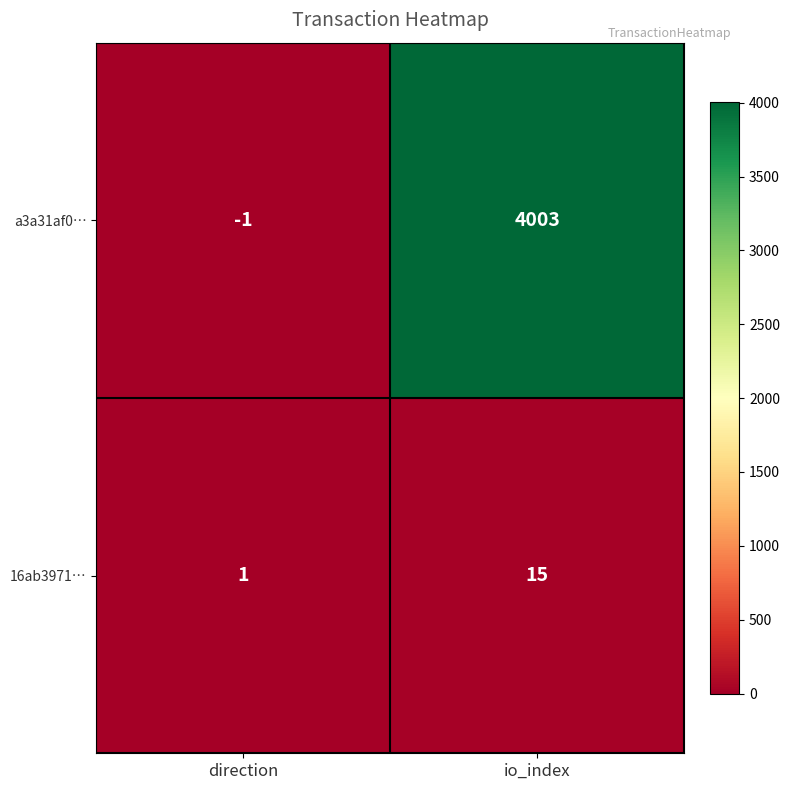

Reading left to right, list all the values displayed in this chart.

a3a31af0…: -1	4003
16ab3971…: 1	15